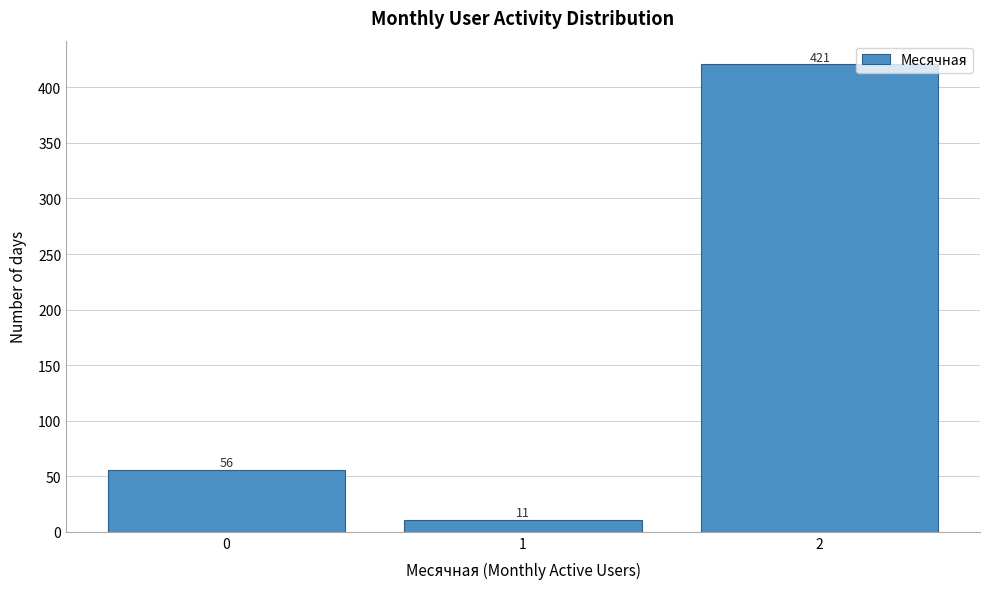

How tall is the bar that spans 0.5 to 1.5 on the x-axis?

11